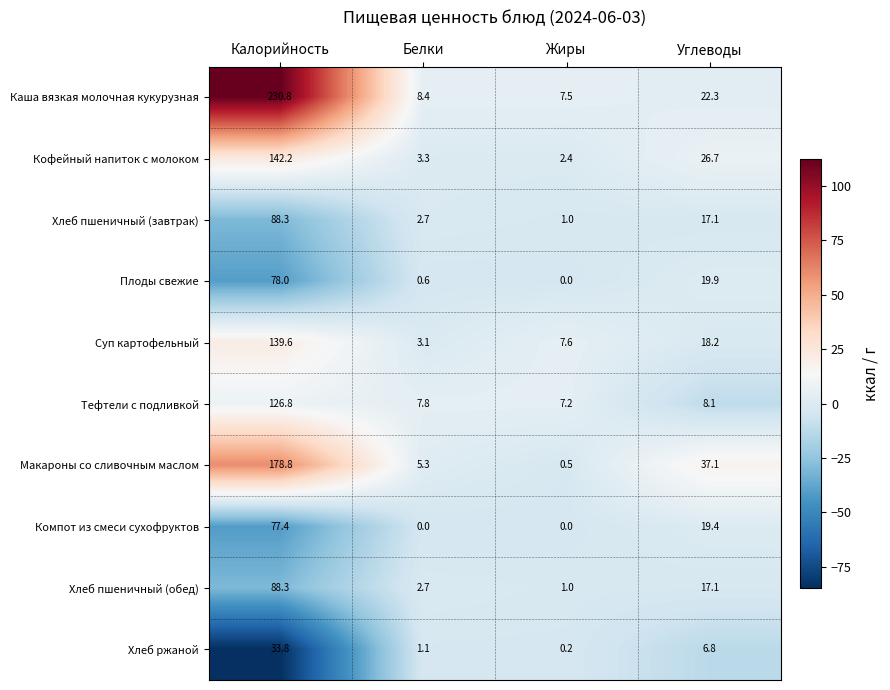

What is the difference between the maximum and minimum values in the Хлеб пшеничный (обед) series?

87.3